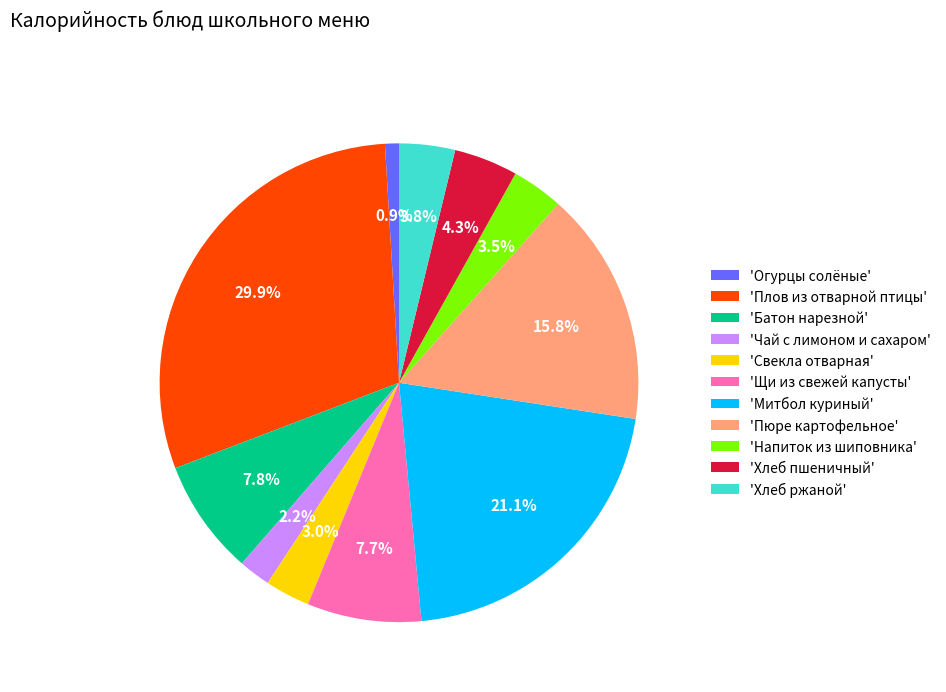

What is the smallest slice in the pie chart?

'Огурцы солёные'